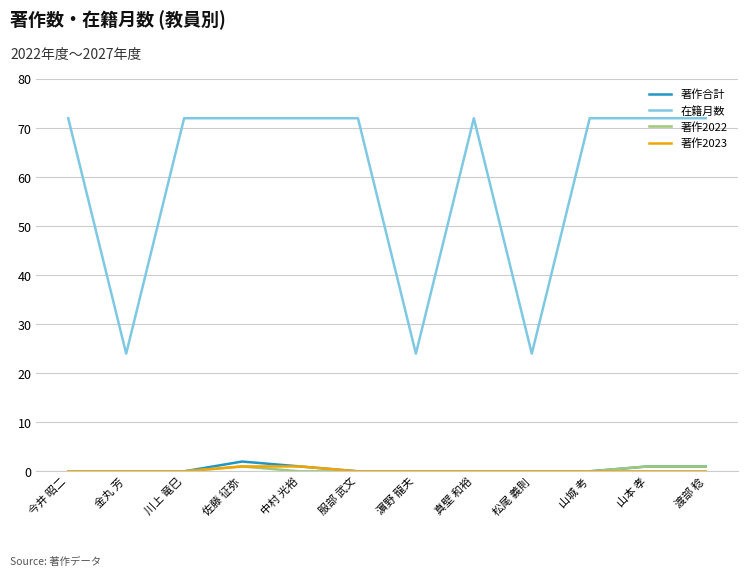

Which series changed the most between 佐藤 征弥 and 服部 武文?

著作合計